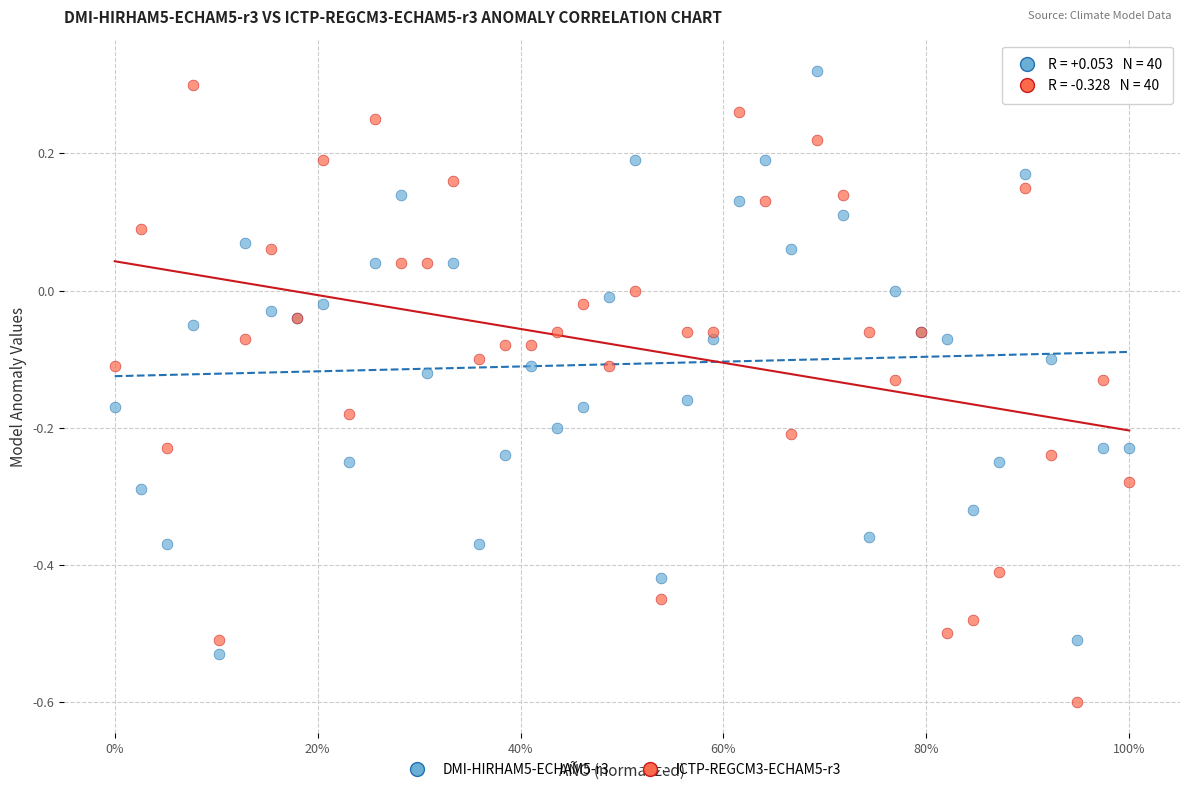

Which series reaches the minimum Y coordinate?

ICTP-REGCM3-ECHAM5-r3